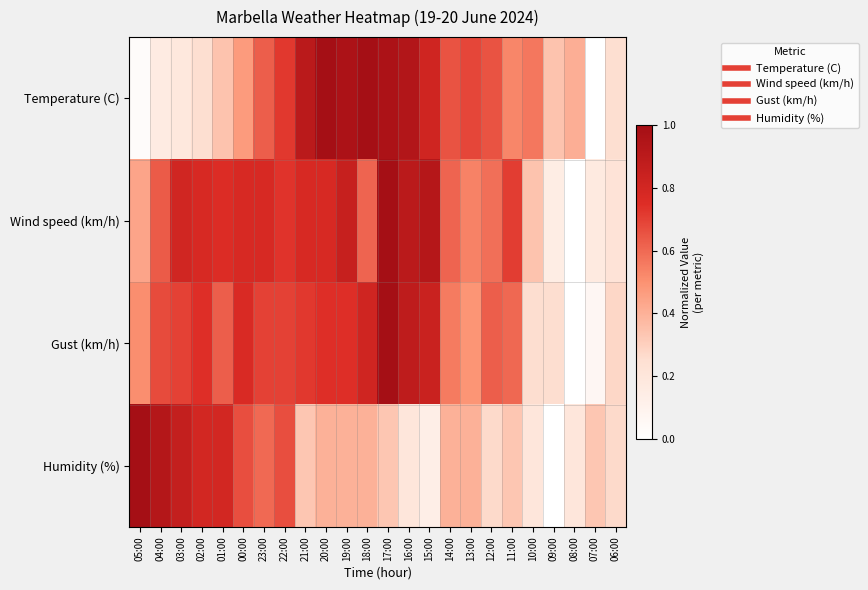

Rank the series at 06:00 from lowest to highest value.

Wind speed (km/h), Temperature (C), Humidity (%), Gust (km/h)